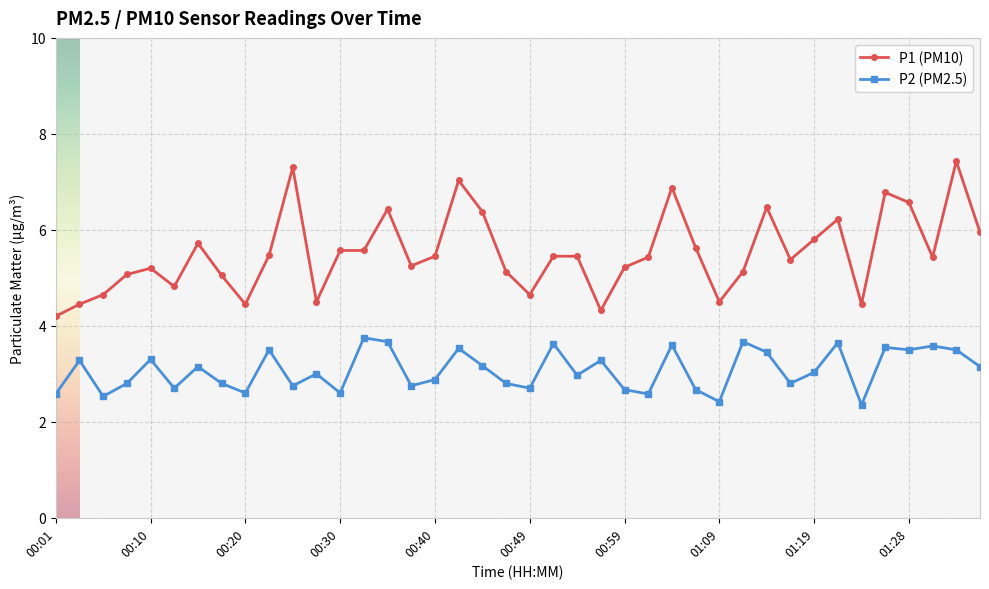

What is the value of the P2 (PM2.5) point at the 6th from the left?

2.7